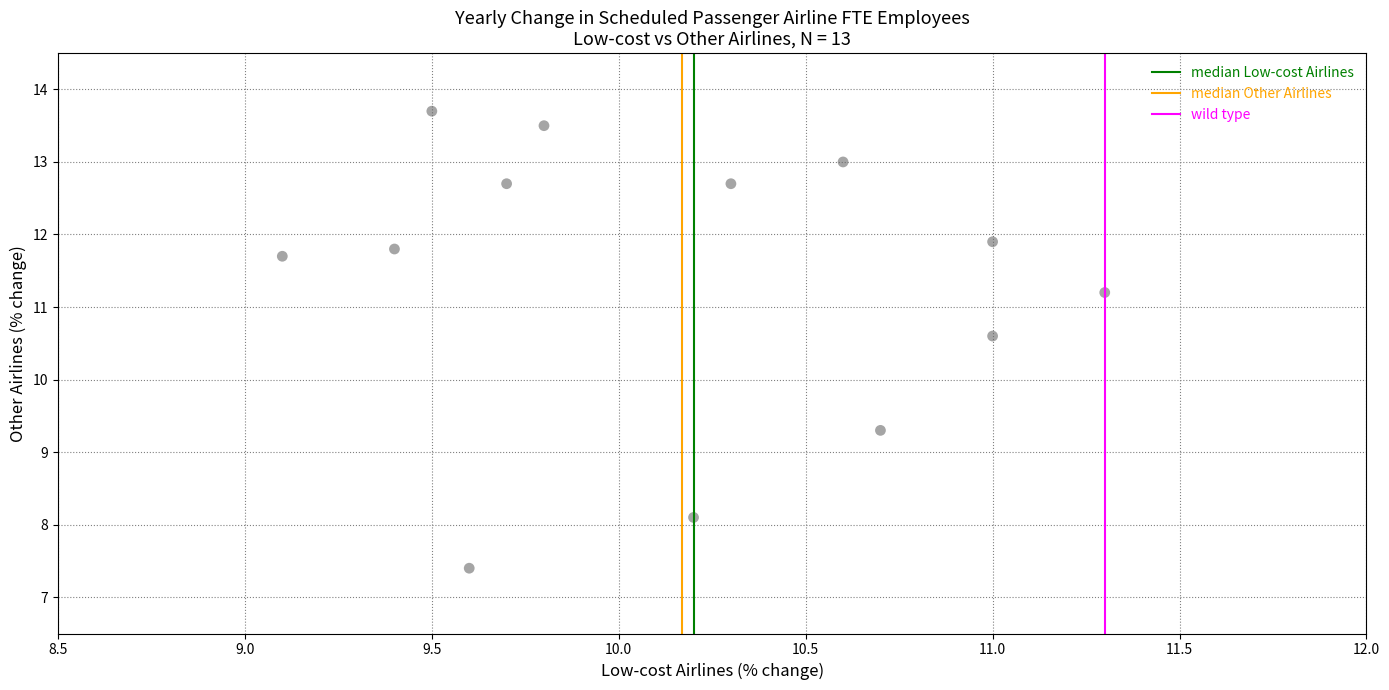

What is the range of Y values (max minus min)?

6.3